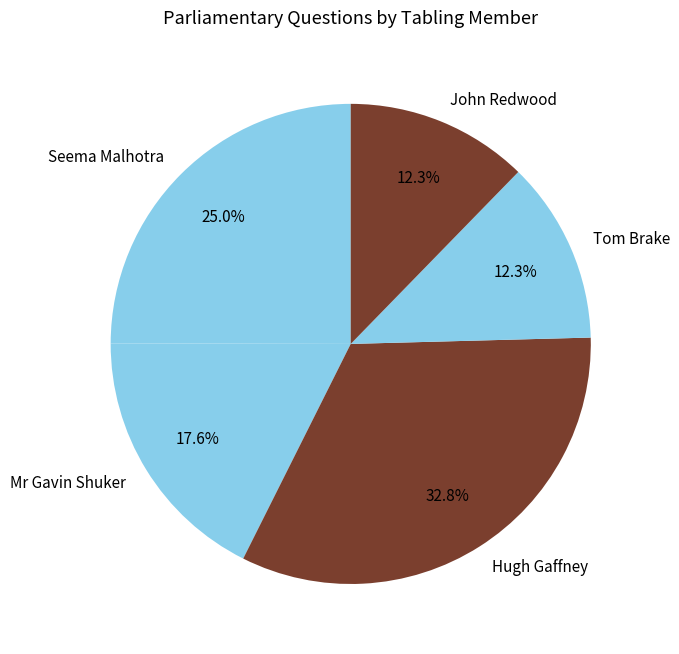

Does Mr Gavin Shuker represent more than half of the total?

No